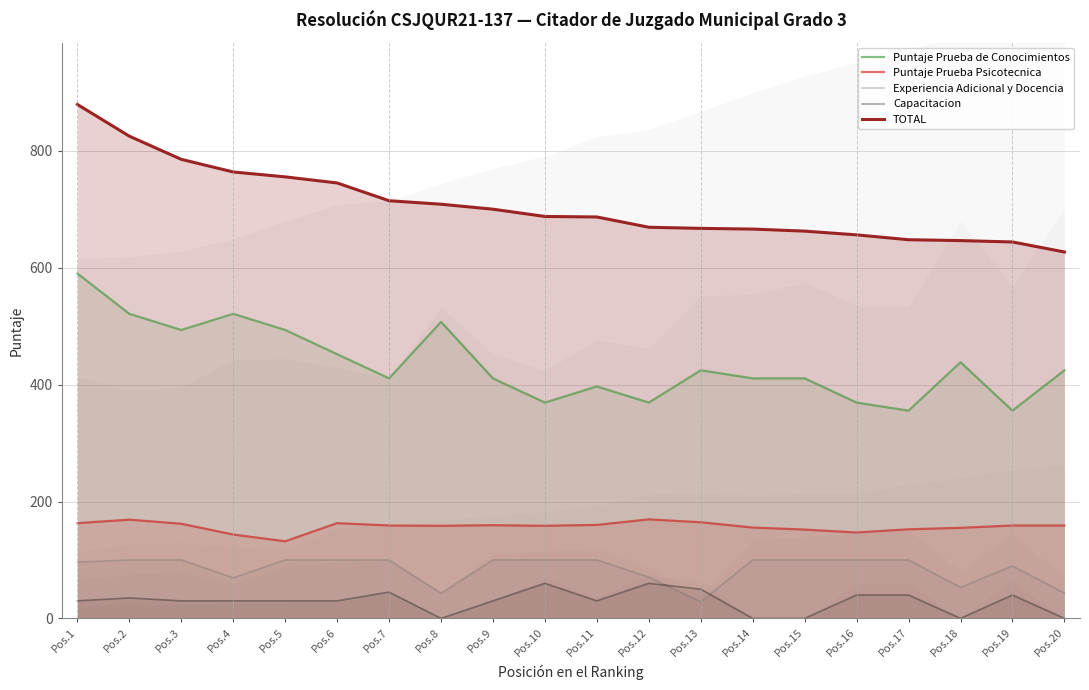

At which category does Puntaje Prueba Psicotecnica reach its first local valley?

Pos.5